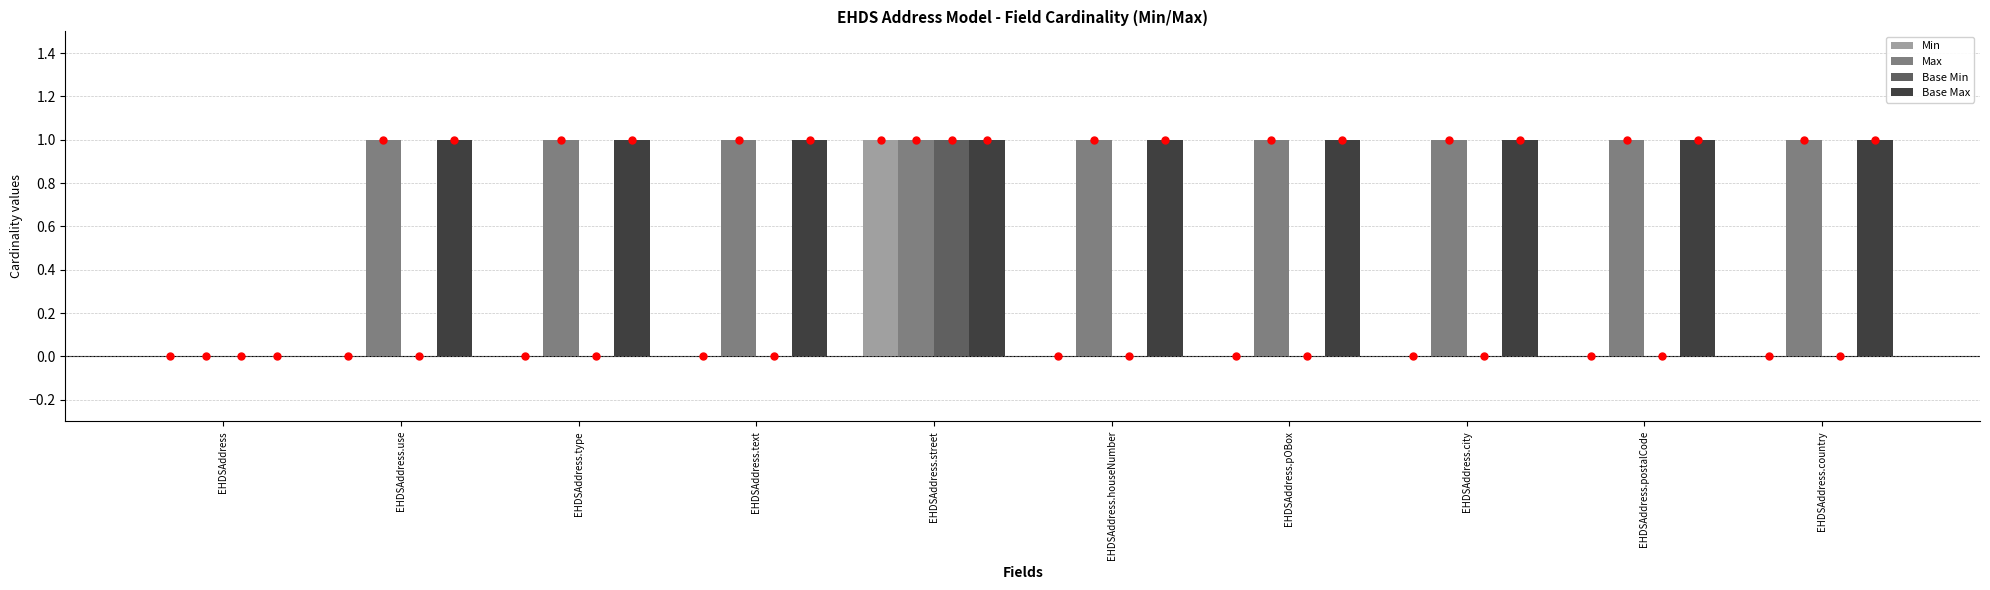

Reading left to right, list all the values displayed in this chart.

Min: 0	0	0	0	1	0	0	0	0	0
Max: 0	1	1	1	1	1	1	1	1	1
Base Min: 0	0	0	0	1	0	0	0	0	0
Base Max: 0	1	1	1	1	1	1	1	1	1